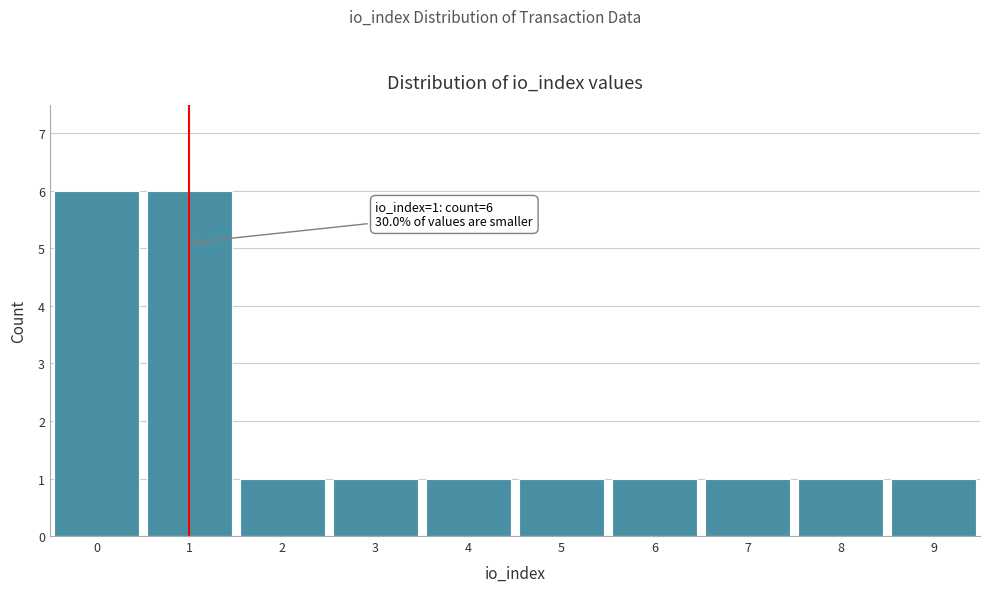

Reading left to right, list all the values displayed in this chart.

0=6	1=6	2=1	3=1	4=1	5=1	6=1	7=1	8=1	9=1